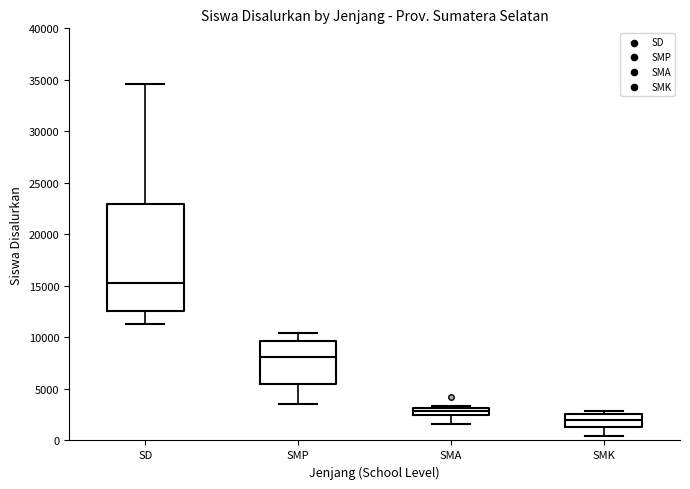

Which box has the highest median line?

SD